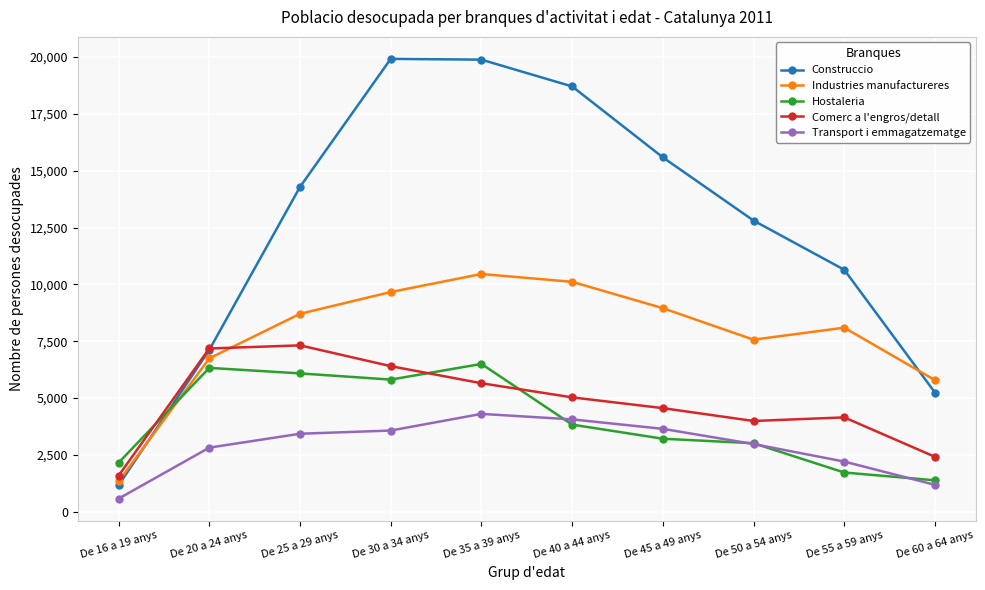

What value does the Transport i emmagatzematge series have at De 40 a 44 anys, to the nearest 10?

4060